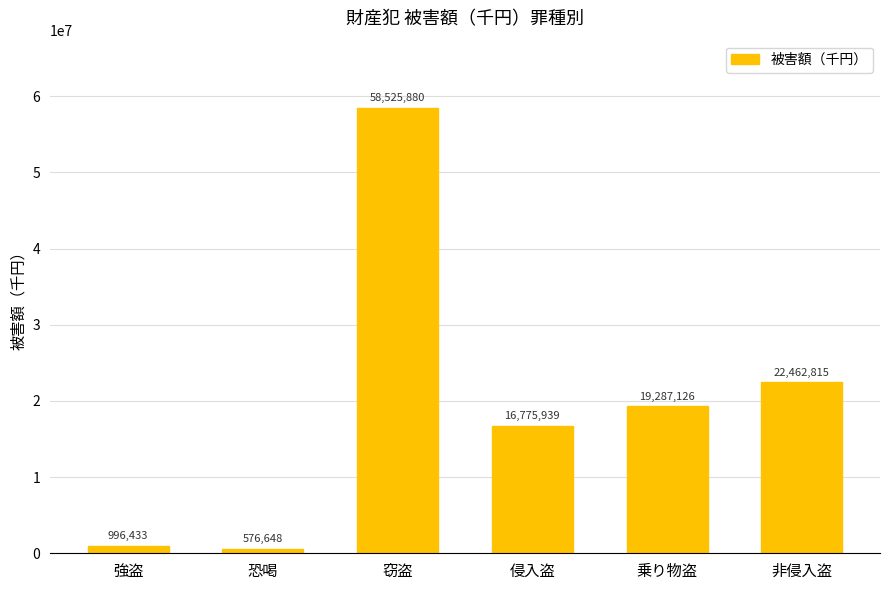

What is the change in value from 窃盗 to 乗り物盗?

-39238754